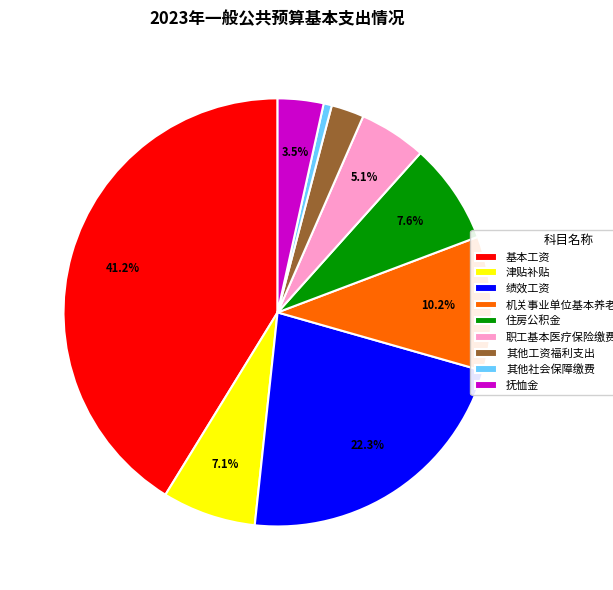

What is the ratio of the value at 基本工资 to the value at 绩效工资?

1.8